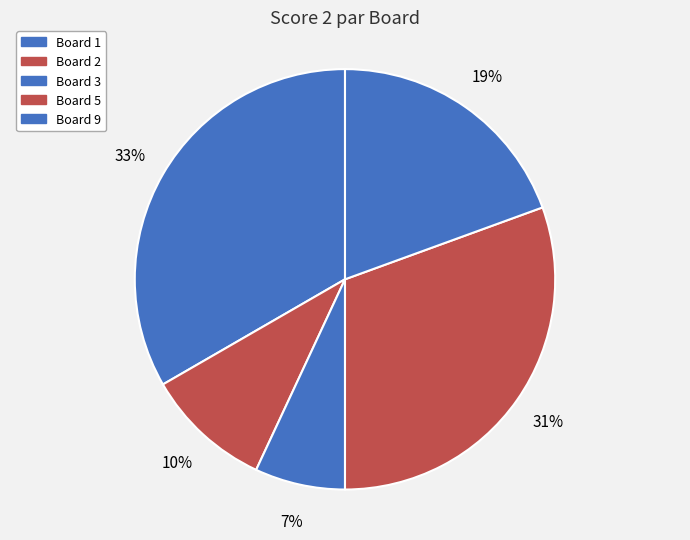

Count the number of slices in the pie.

5